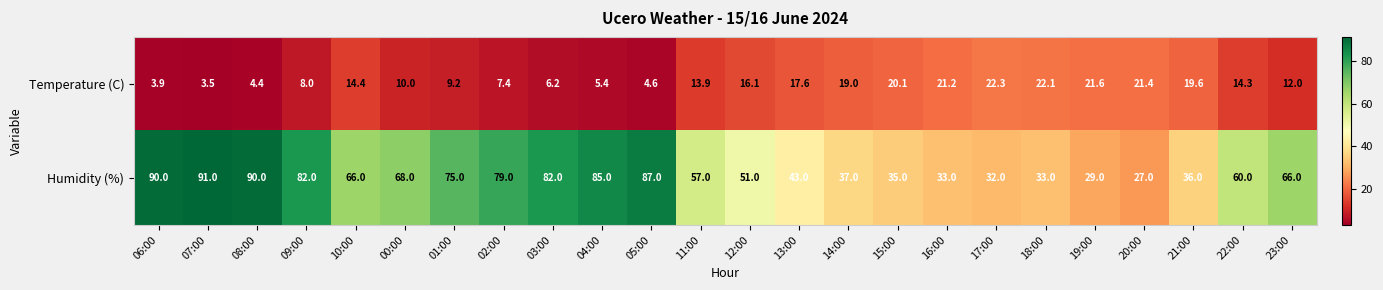

Read the Humidity (%) value at 13:00.

43.0